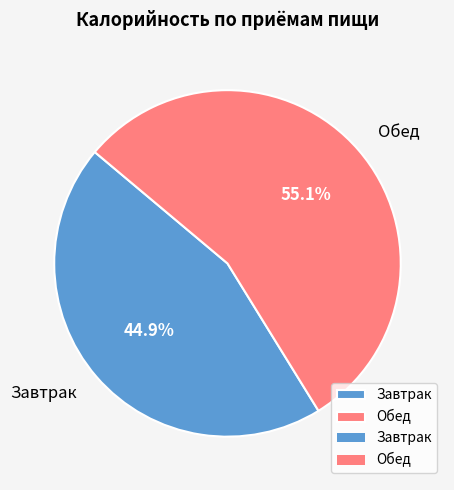

Count the number of slices in the pie.

2